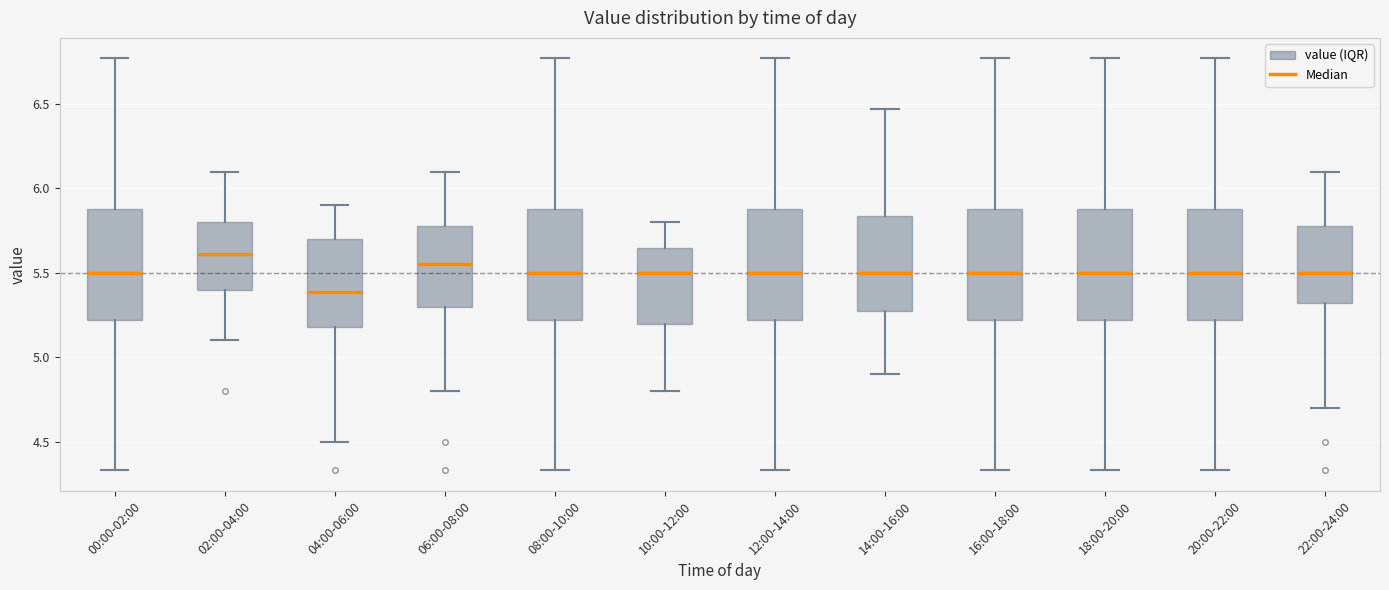

Which box has the lowest median line?

04:00-06:00